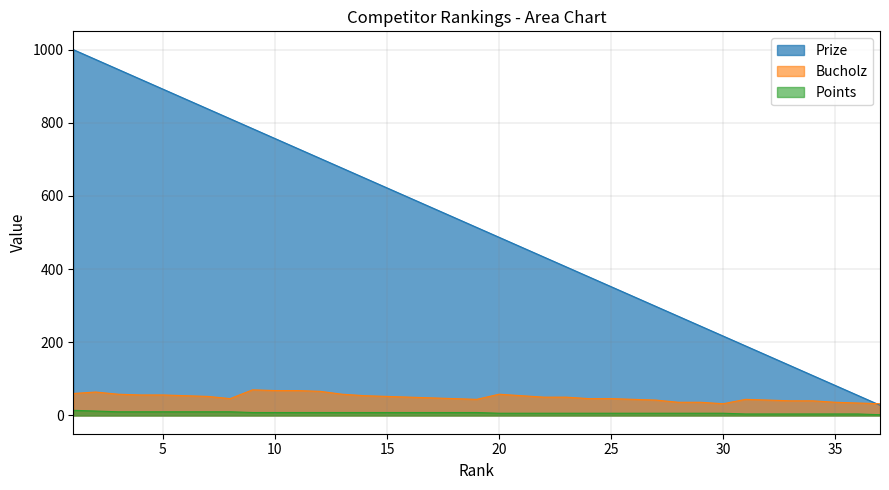

Which category has the highest value in the Bucholz series?

9